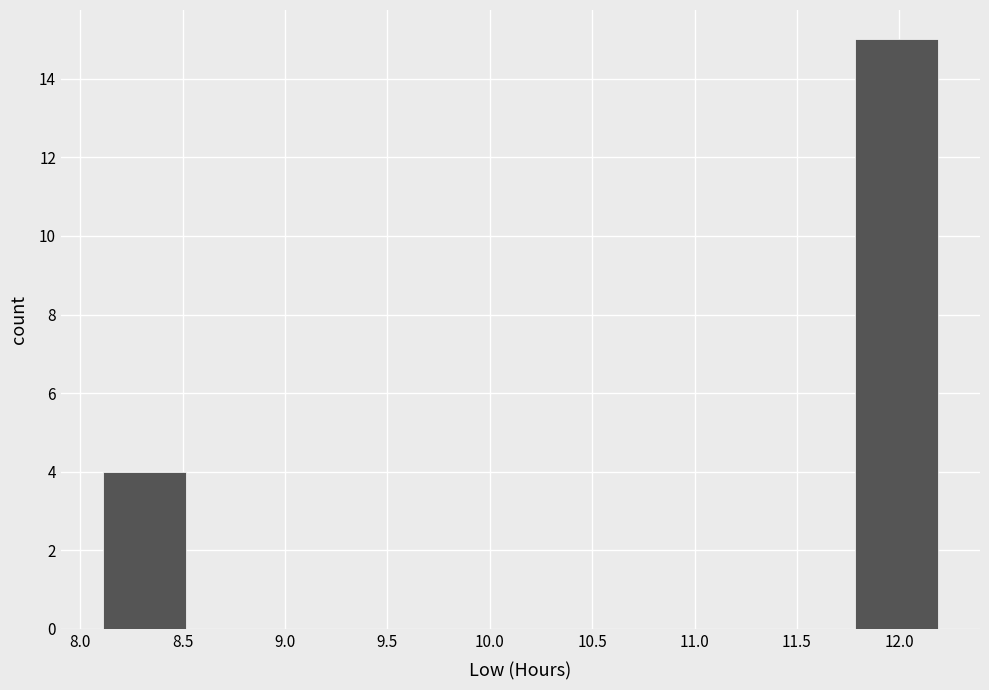

Which range on the x-axis has the tallest bar?

11.80 to 12.20